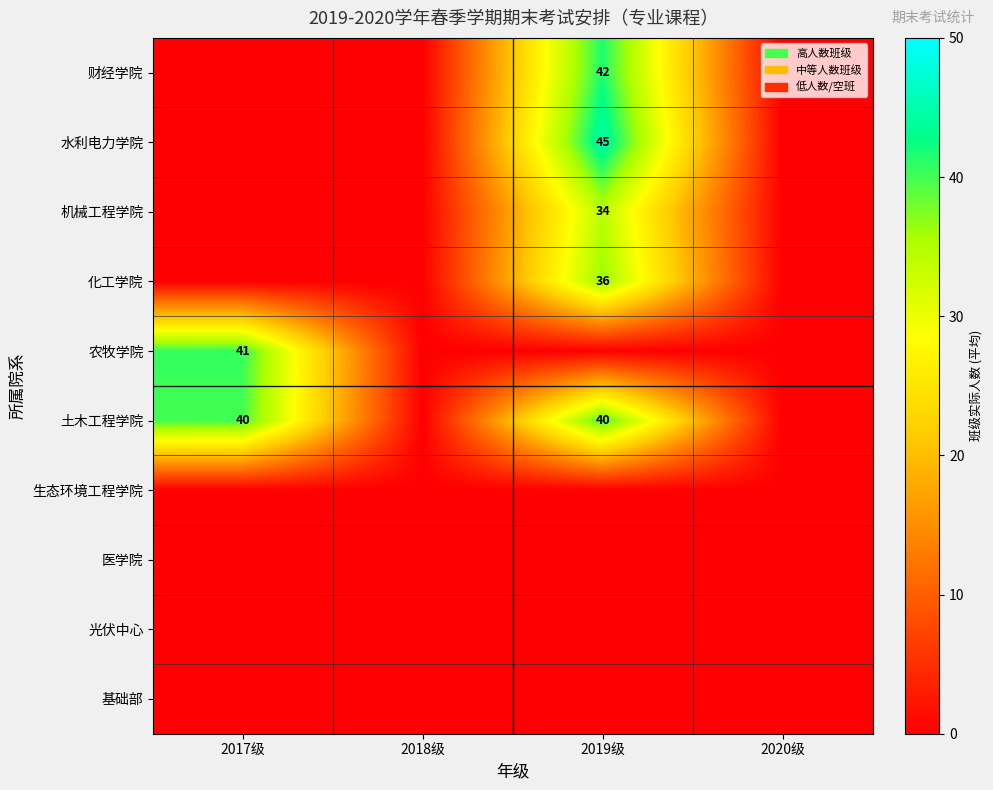

At which category is the sum across all series the highest?

2019级